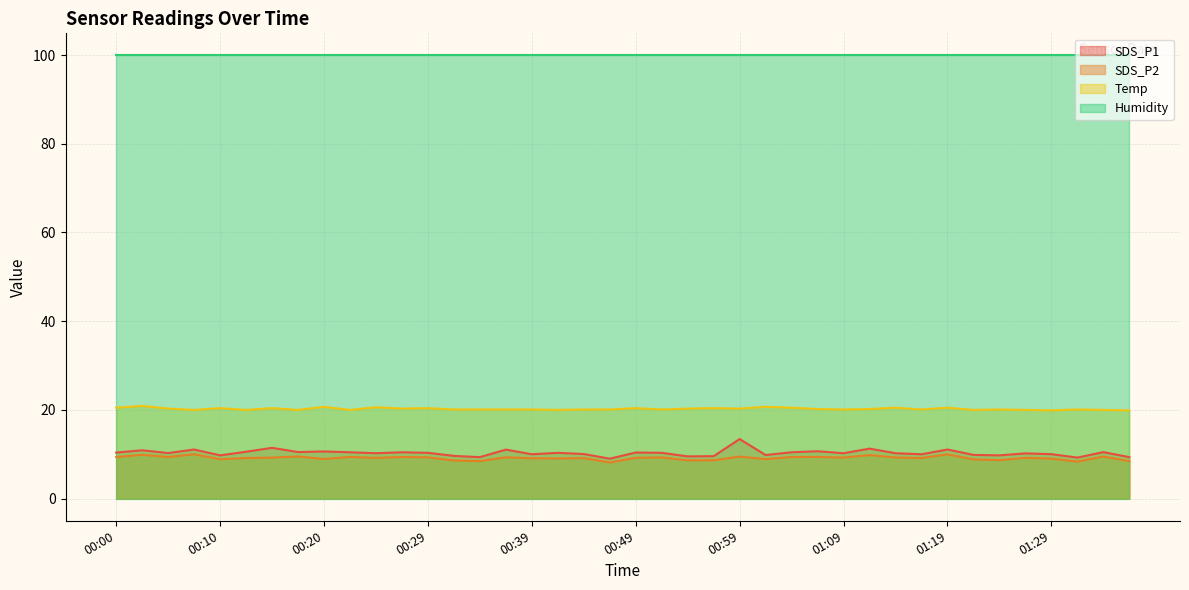

Which series has the widest spread of values?

SDS_P1